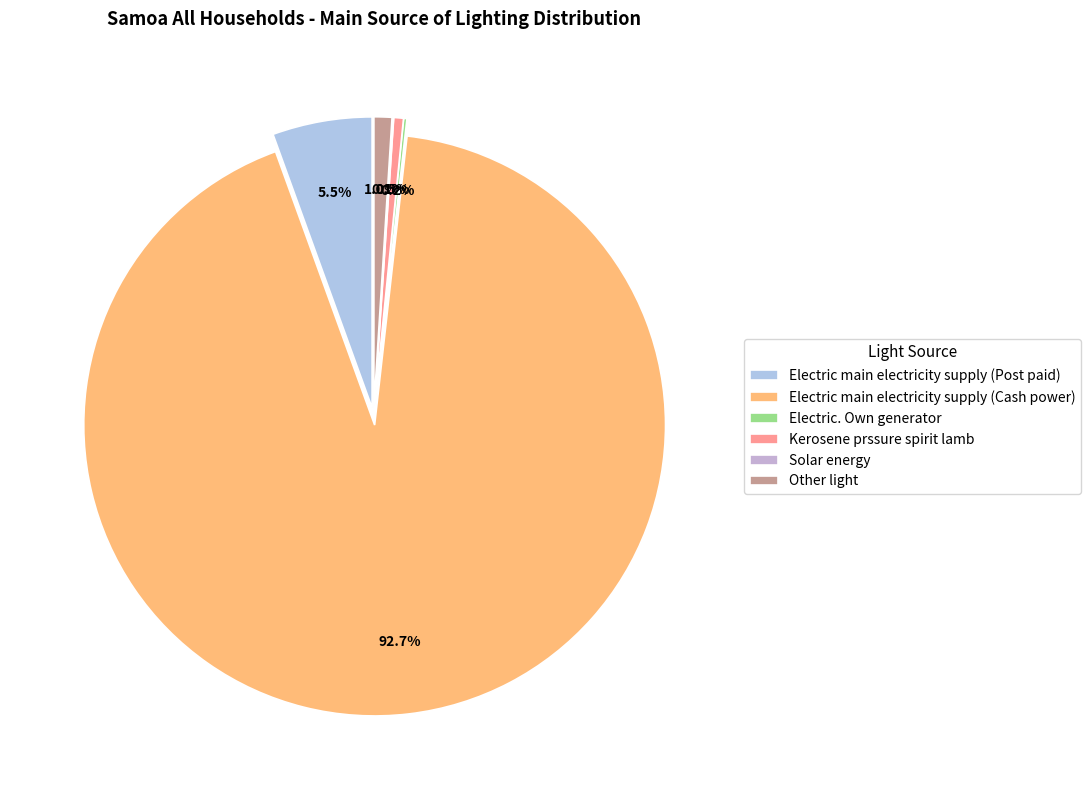

What is the change in value from Electric main electricity supply (Post paid) to Other light?

-1326